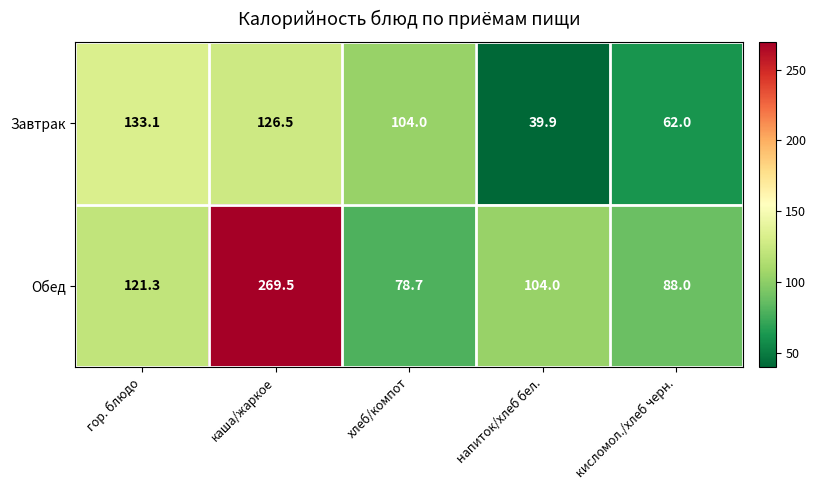

True or false: Обед has a value of 269.5 at каша/жаркое.

True